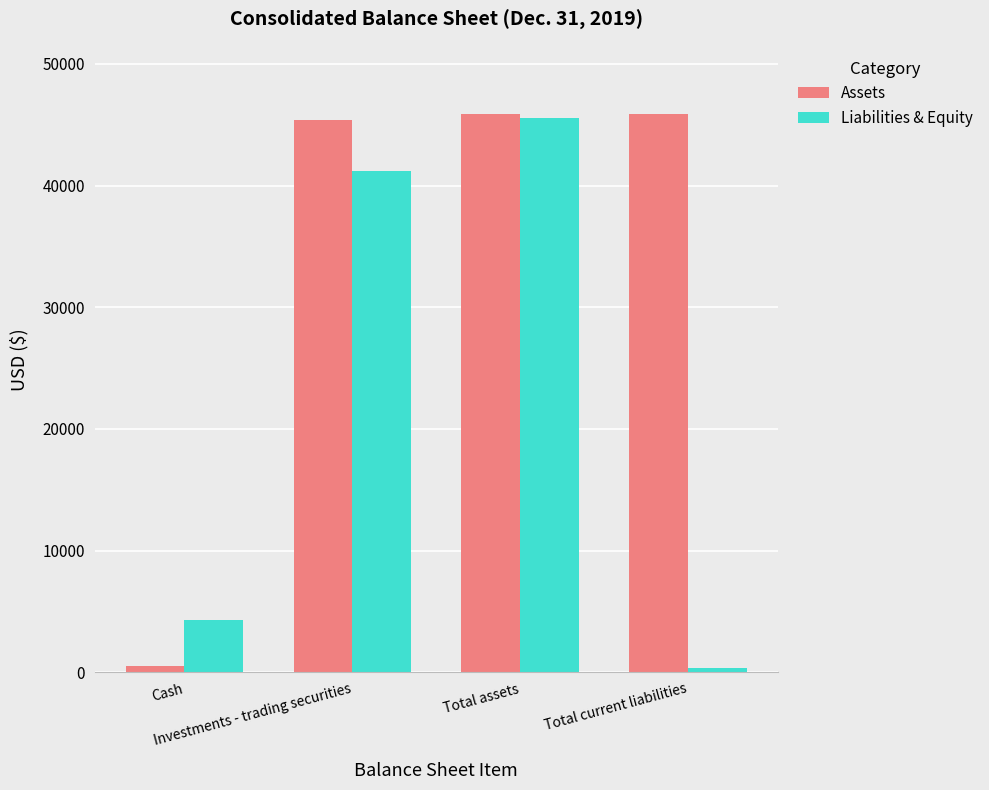

What is the label of the 4th bar from the right?

Cash